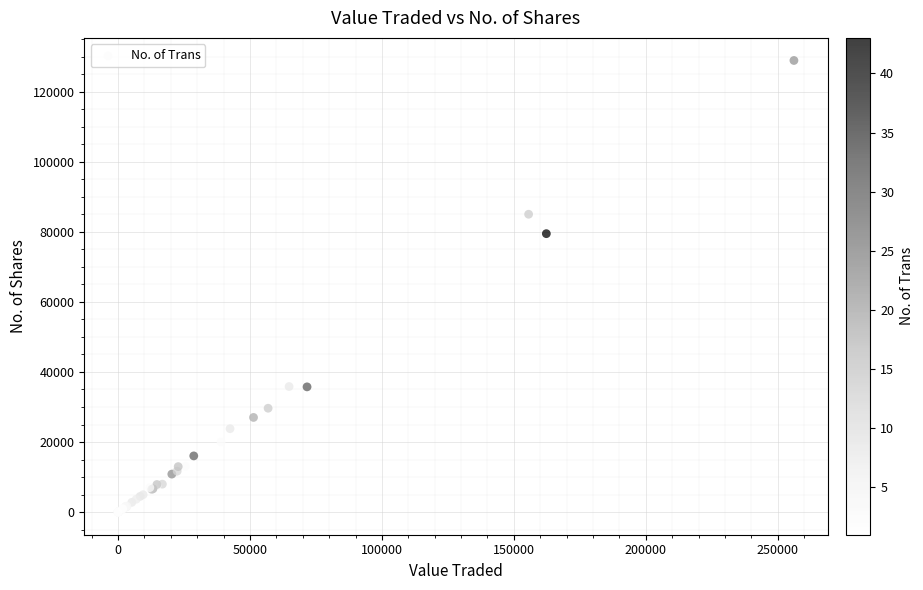

What Y value in the scatter plot is closest to 64443?

79466